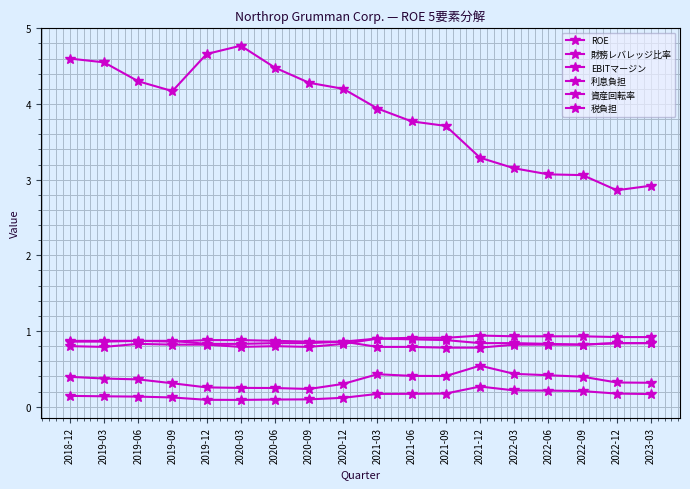

Which series has the largest range (max minus min)?

財務レバレッジ比率